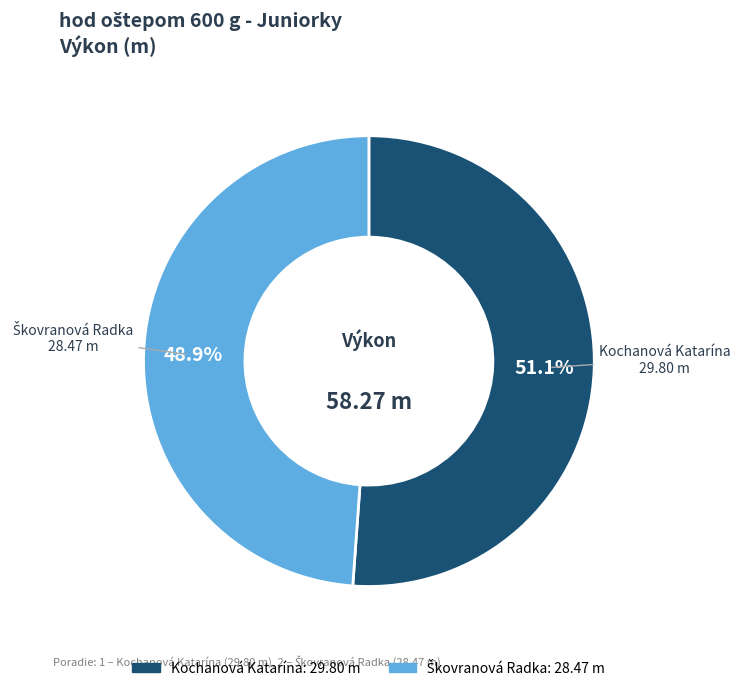

Which category has the biggest portion of the pie?

Kochanová Katarína